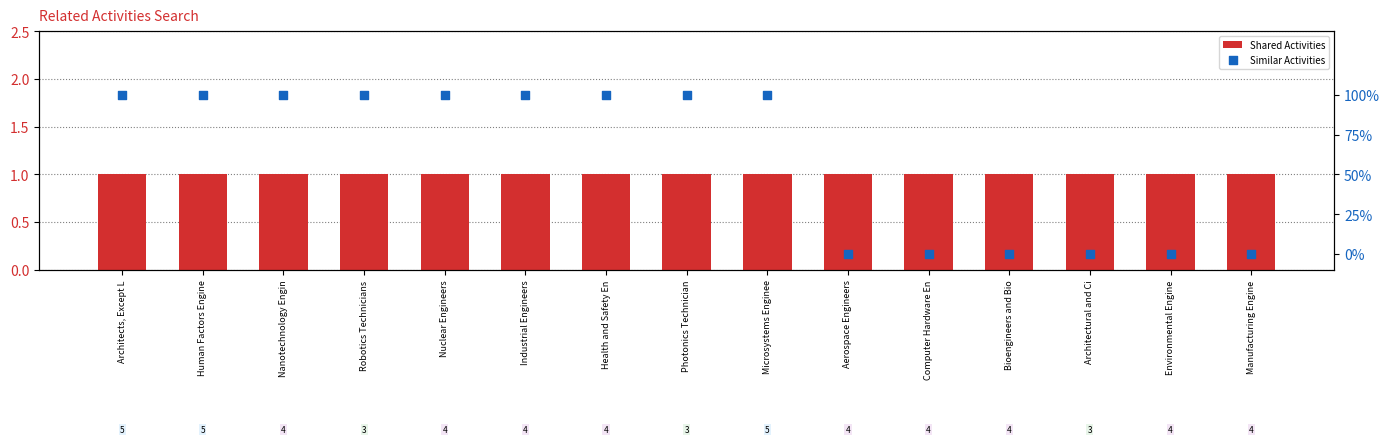

What is the total value across all series at Bioengineers and Bio?

1